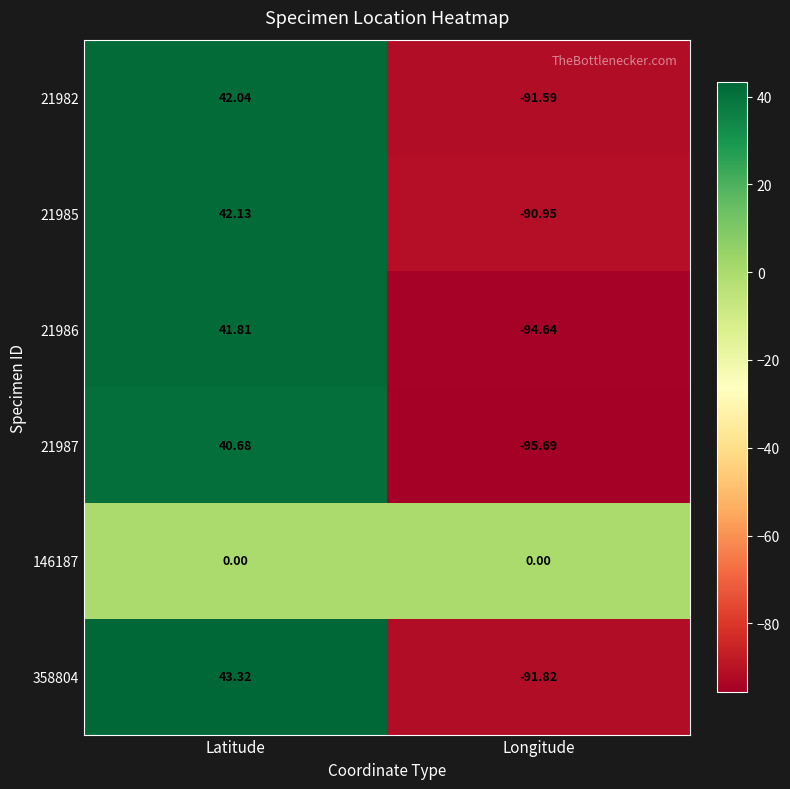

Where is 21985 nearest to the value -24?

Latitude